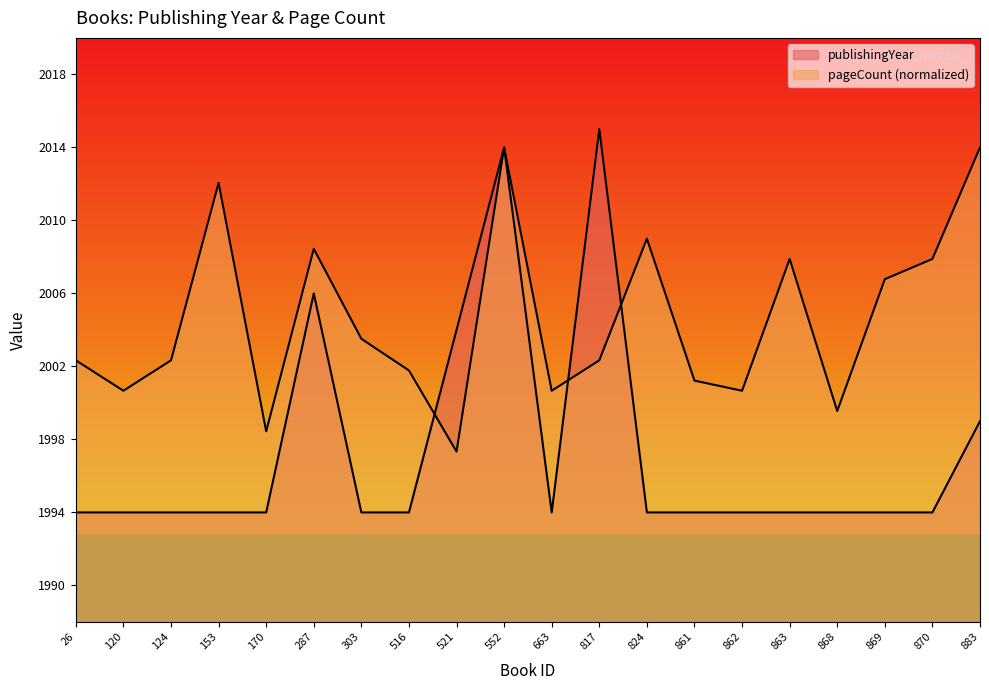

Where is pageCount nearest to the value 2005?

303